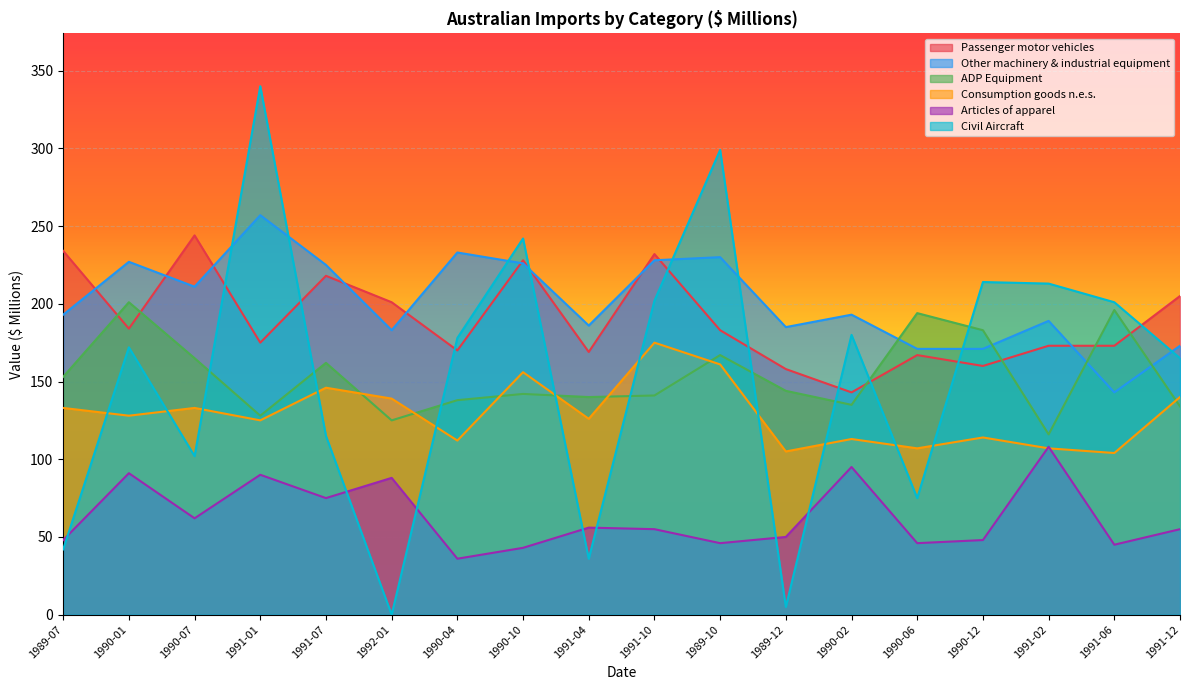

True or false: Consumption goods n.e.s. has a value of 105 at 1989-12.

True